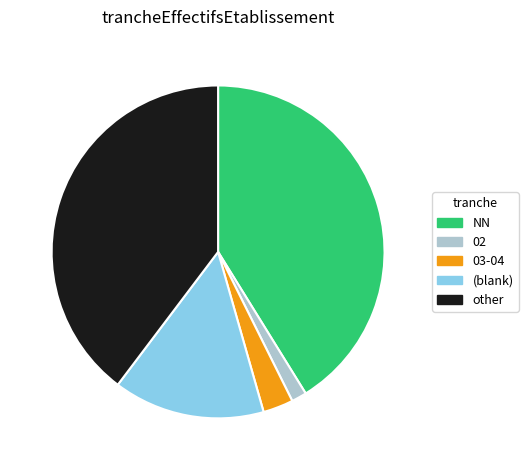

Is it true that (blank) is 15% of the pie?

True